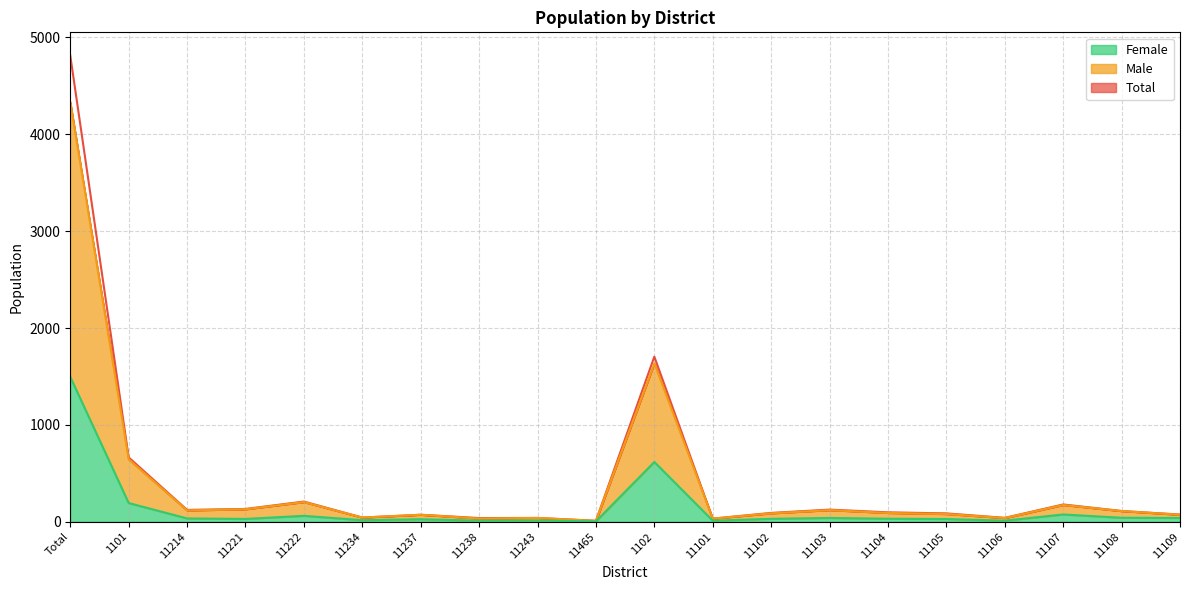

How many distinct data groups are displayed?

3